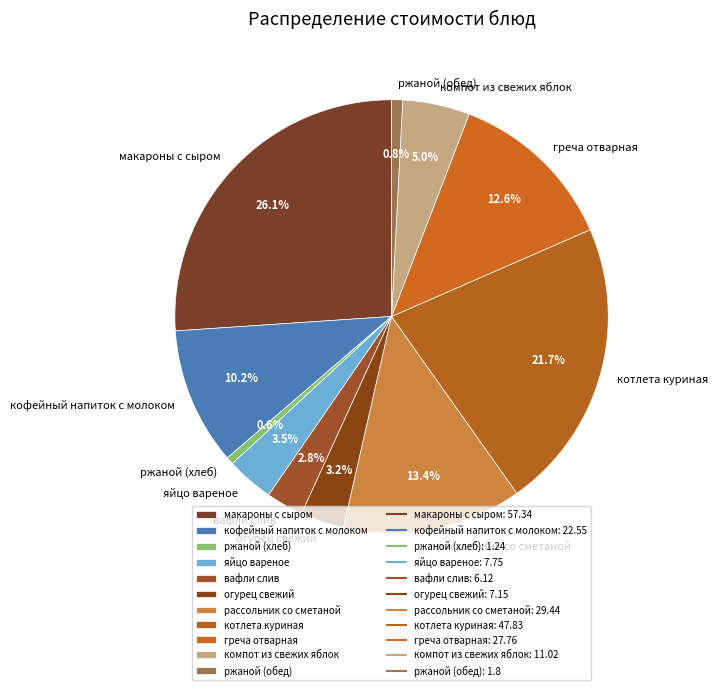

The котлета куриная slice represents 36% of the pie. True or false?

False